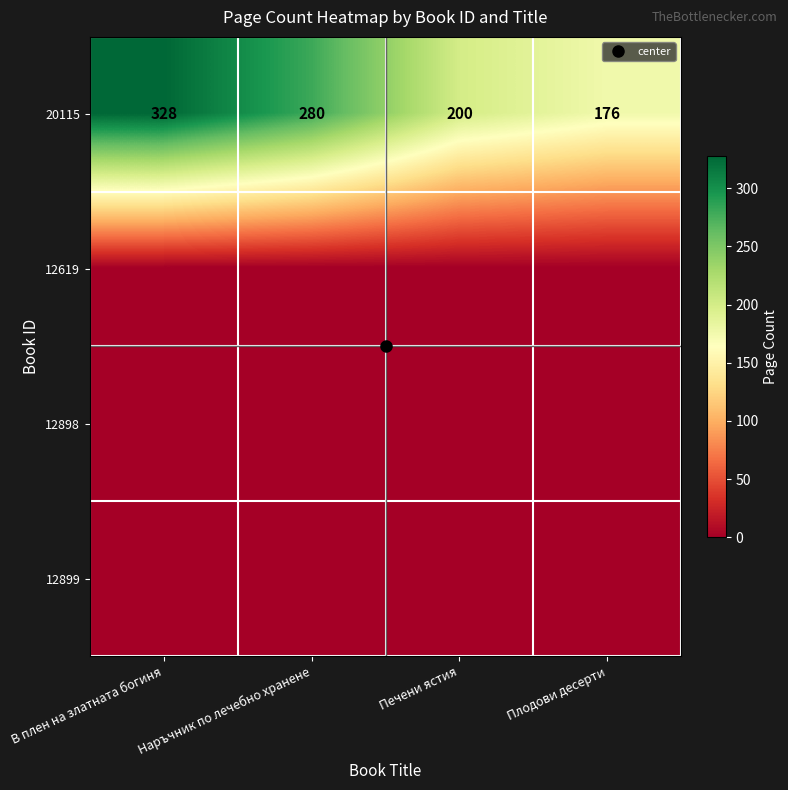

What is the approximate value of 20115 at Печени ястия?

200